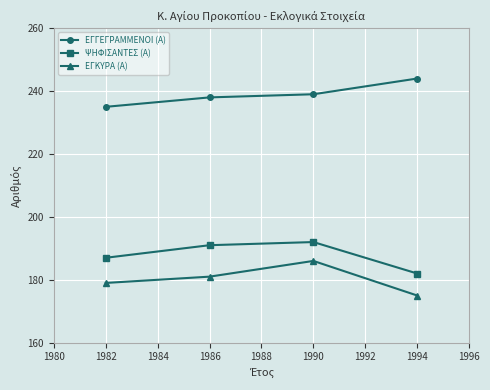

Where is ΕΓΓΕΓΡΑΜΜΕΝΟΙ (Α) nearest to the value 239?

1990